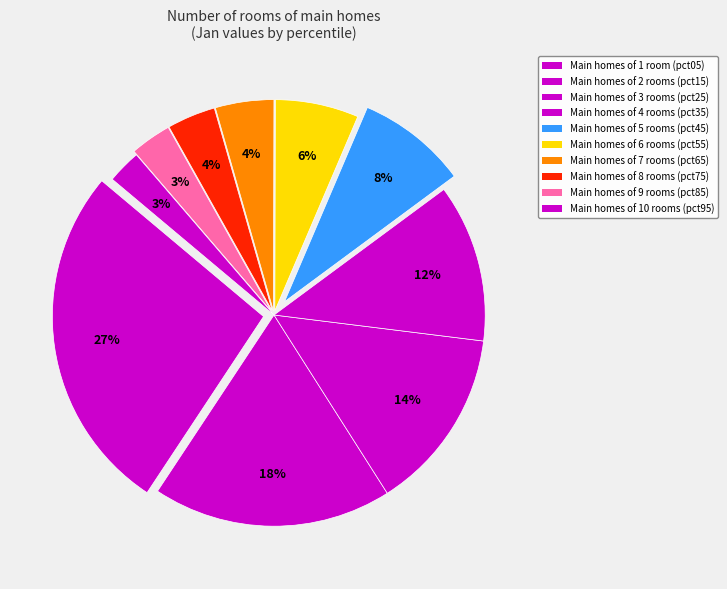

To the nearest percent, what is the average slice percentage?

10%